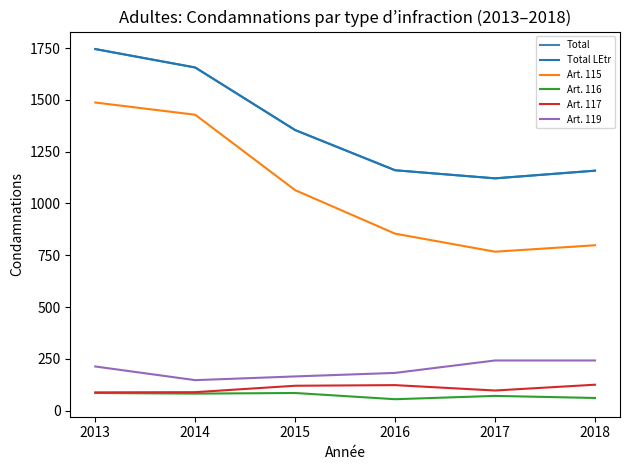

What is the value of the Art. 116 point at the 6th from the left?

61